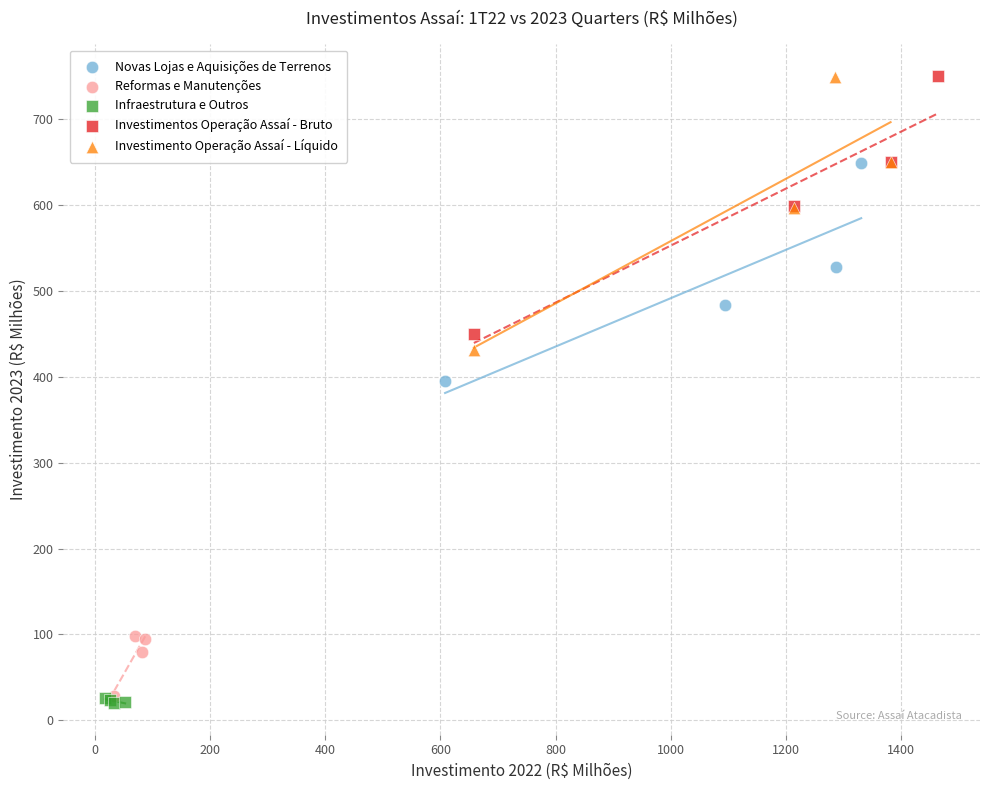

What are all the series names shown in the legend?

Novas Lojas e Aquisições de Terrenos, Reformas e Manutenções, Infraestrutura e Outros, Investimentos Operação Assaí - Bruto, Investimento Operação Assaí - Líquido